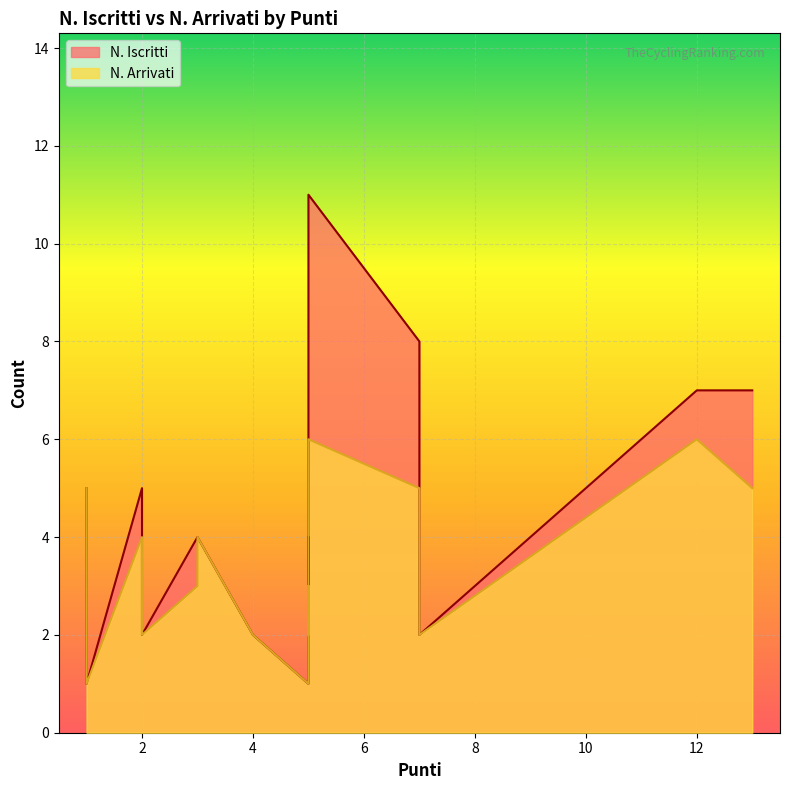

Is the value of N. Iscritti at 5 greater than the value of N. Arrivati at 7?

Yes